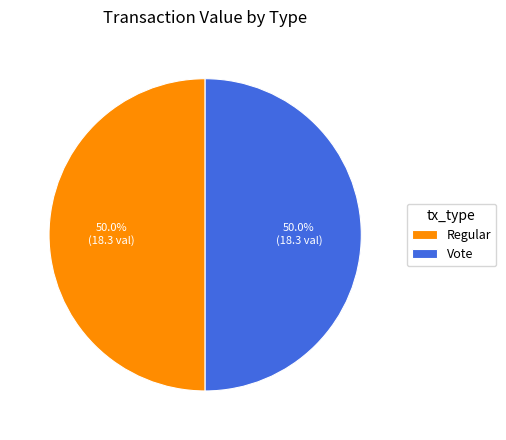

What is the total percentage of Regular and Vote?

100.0%